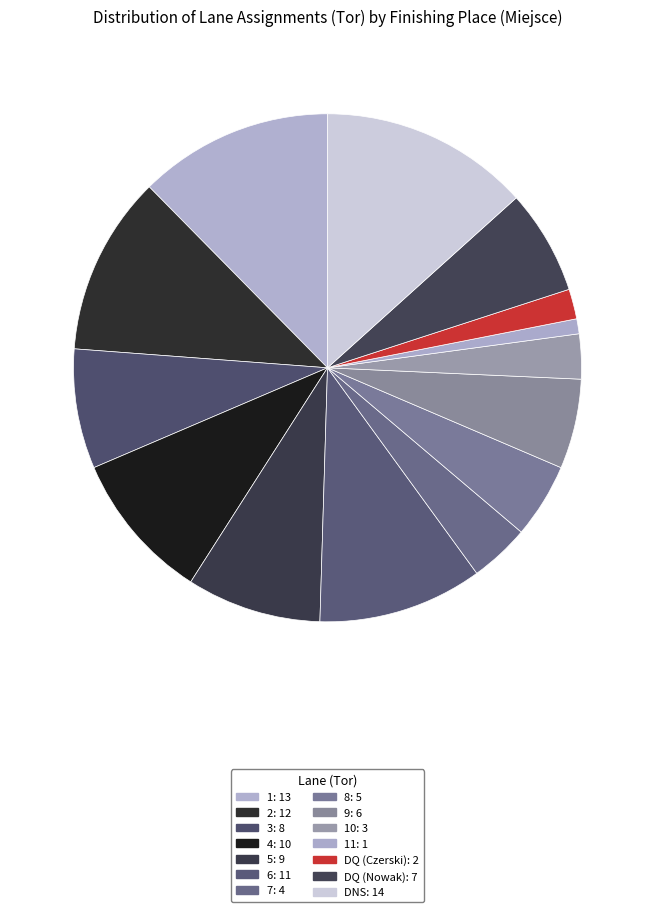

Count the number of slices in the pie.

14